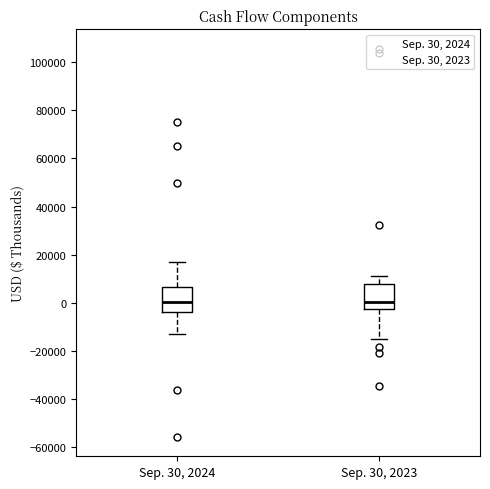

Where does the upper whisker of the box for Sep. 30, 2023 end on the y-axis? The values are not printed on the chart, so give them approximately, as read against the axis.

12000